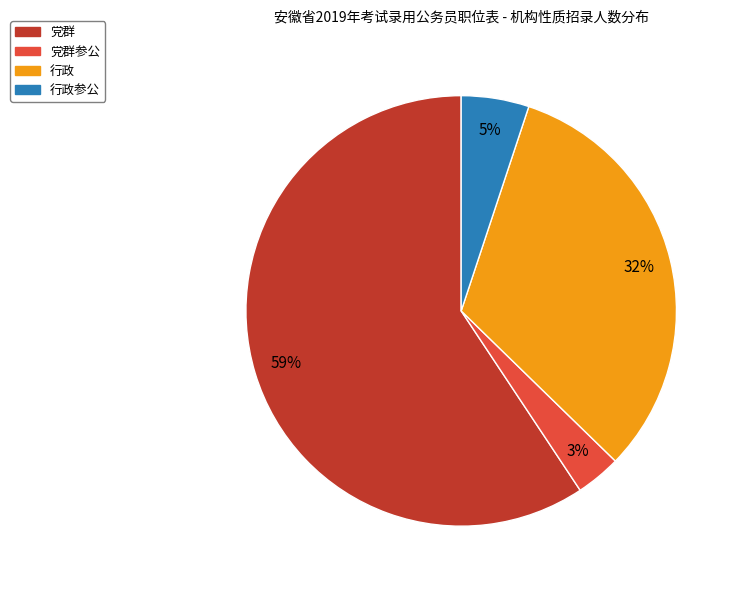

How many segments does this pie chart have?

4